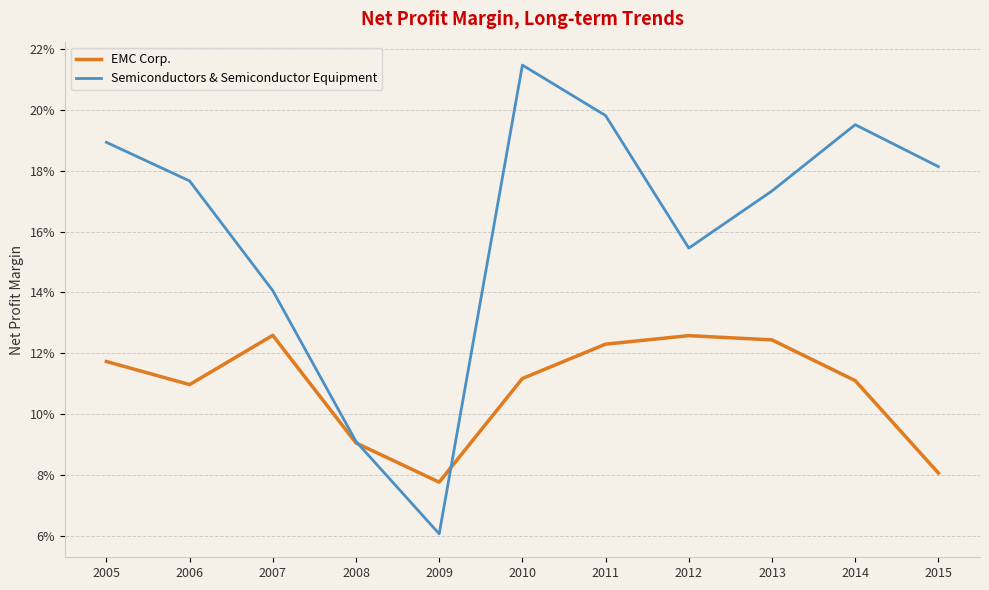

True or false: EMC Corp. and Semiconductors & Semiconductor Equipment cross at least once.

True